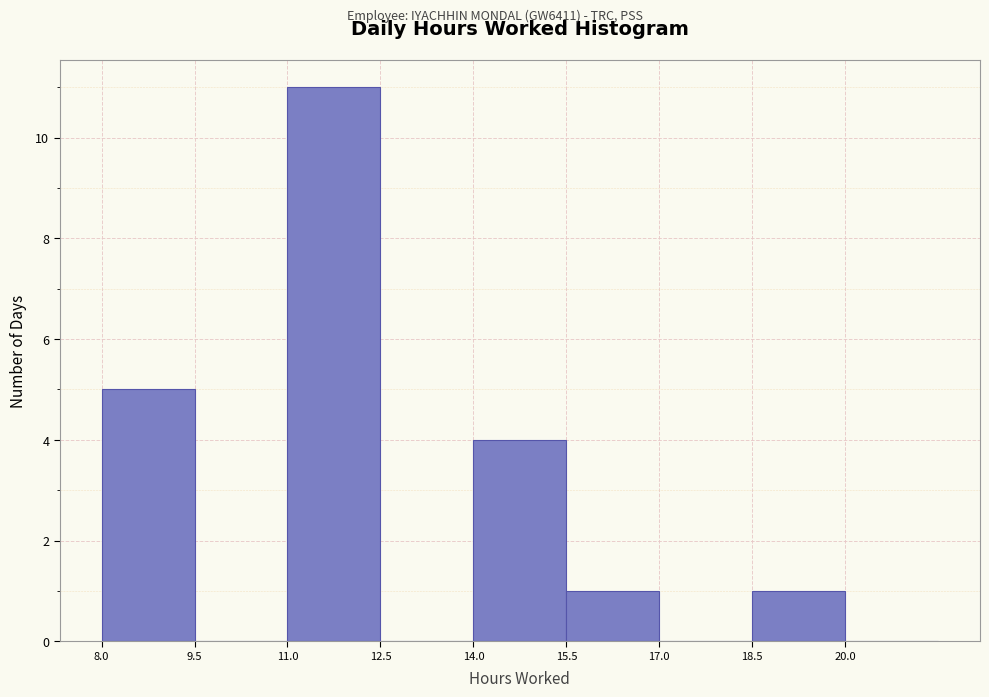

What is the height of the bar covering 11.0 to 12.5 on the x-axis? Neither the bar edges nor the heights are printed on the chart, so give them approximately, as read against the axes.

11